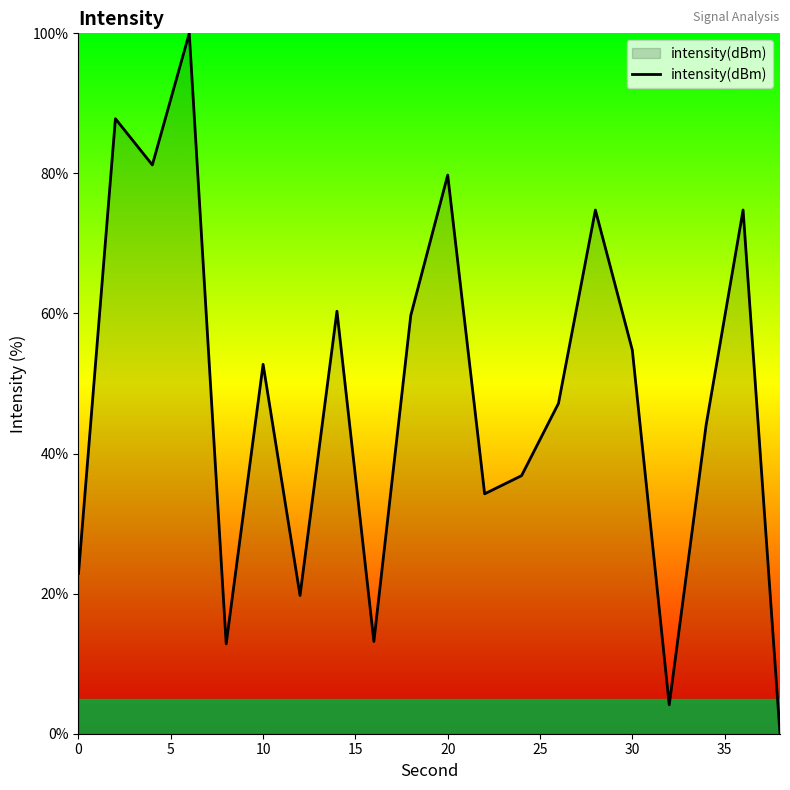

What is the greatest value displayed?

100.0